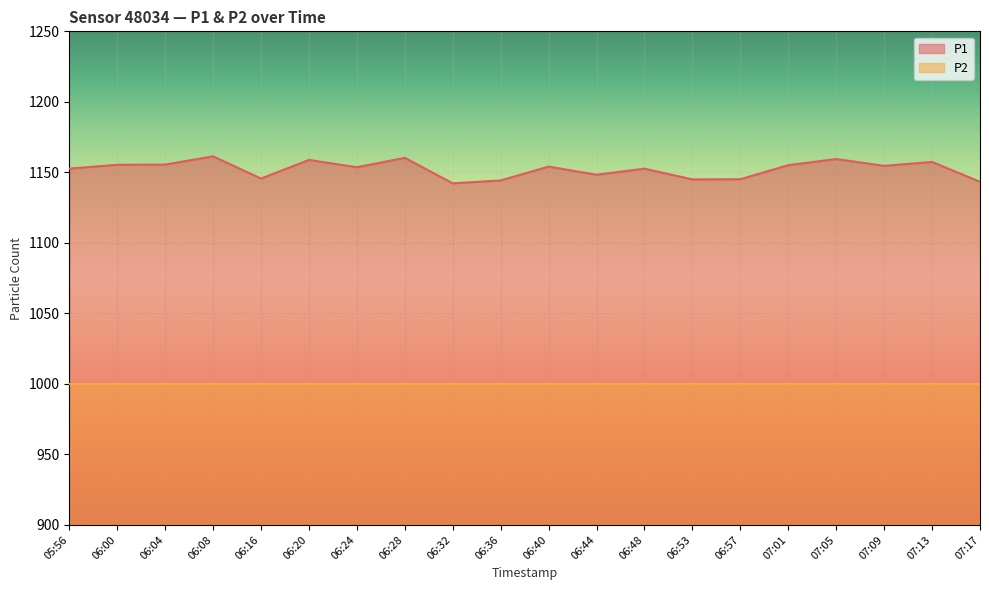

What is the label of the 14th point from the left?

06:53